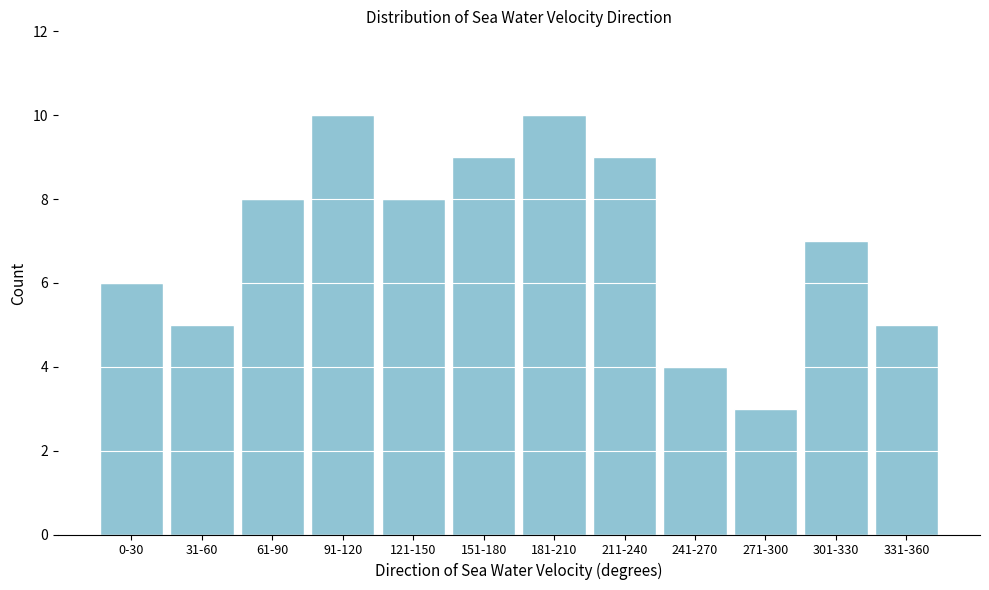

Reading left to right, what are all the values shown in this chart?

0-30=6	31-60=5	61-90=8	91-120=10	121-150=8	151-180=9	181-210=10	211-240=9	241-270=4	271-300=3	301-330=7	331-360=5